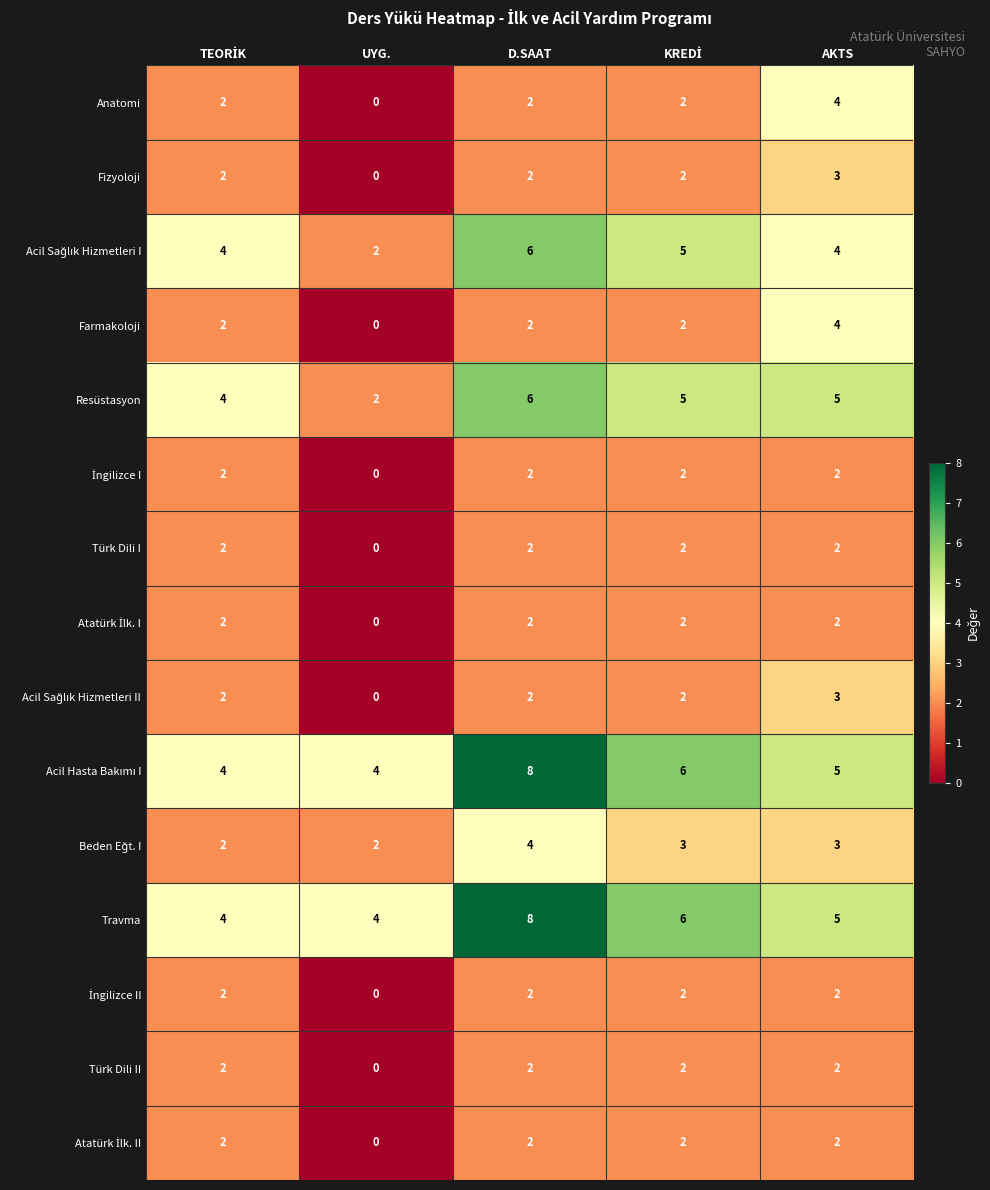

The value of Anatomi at AKTS is 7. True or false?

False